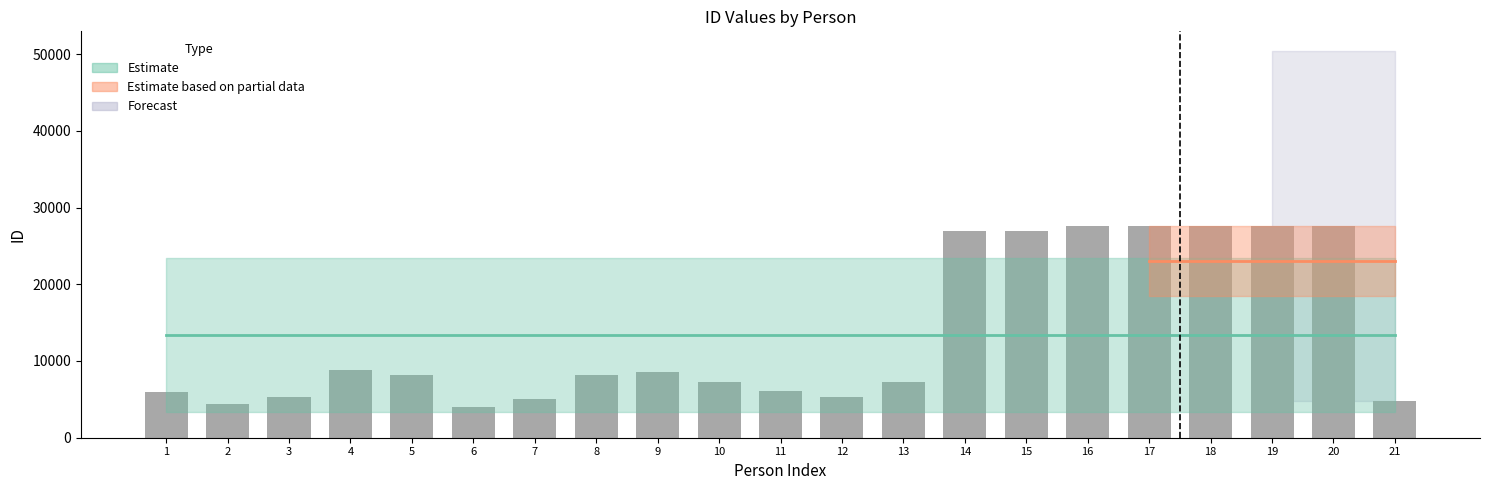

Are the bars horizontal?

No